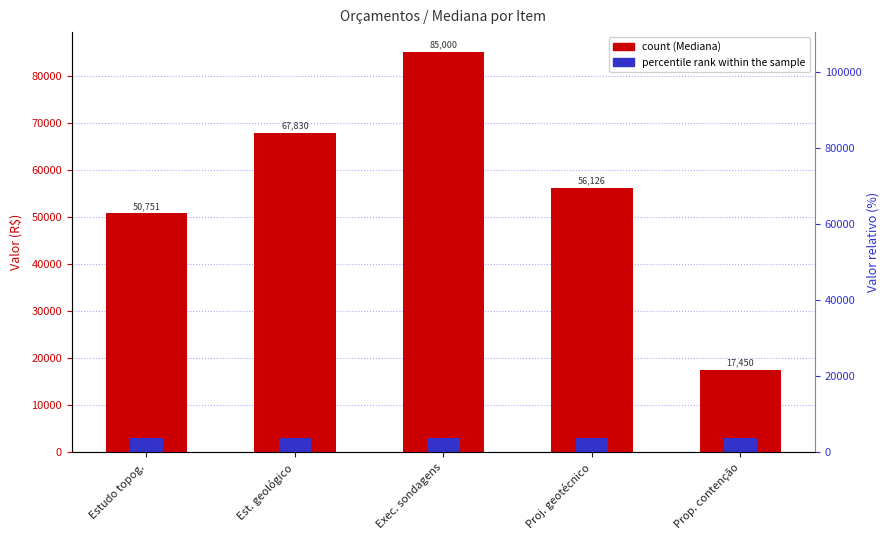

True or false: the data shows 50751.0 at Estudo topog..

True